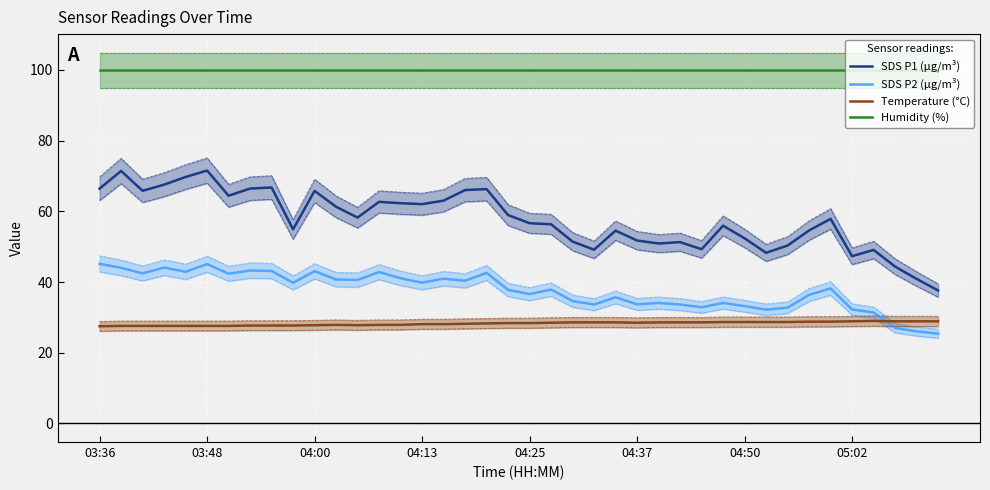

What are all the series names shown in the legend?

SDS P1 (µg/m³), SDS P2 (µg/m³), Temperature (°C), Humidity (%)